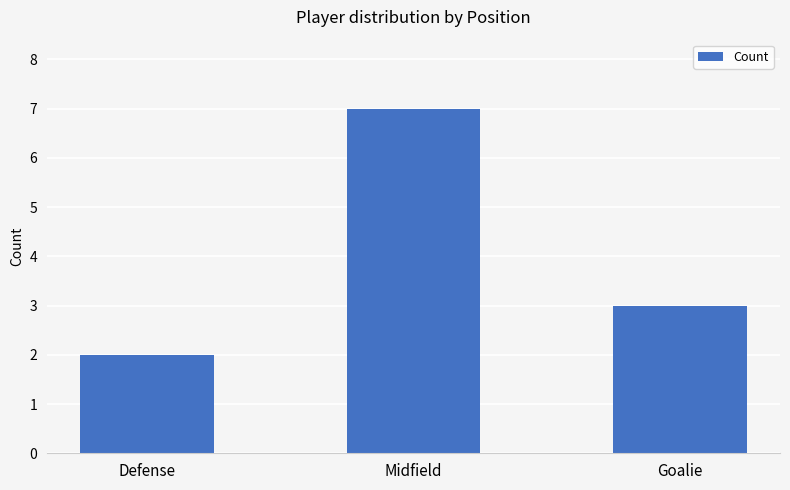

Reading left to right, what are all the values shown in this chart?

2	7	3